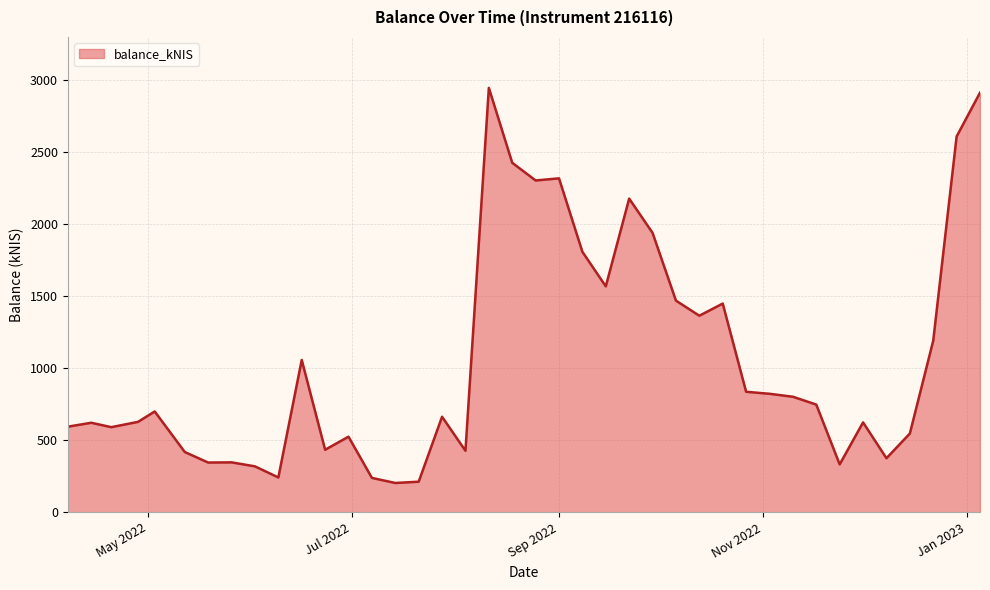

What is the difference between the maximum and minimum values?

2740.3